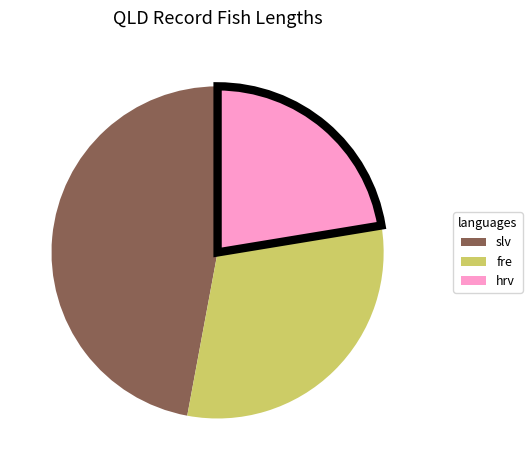

What is the largest slice in the pie chart?

slv